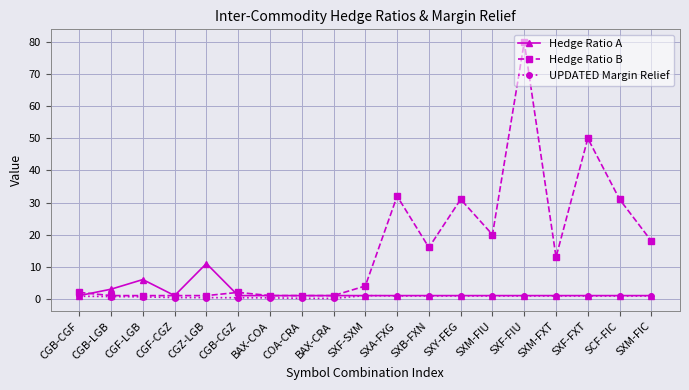

What is the minimum value shown in the chart?

0.1